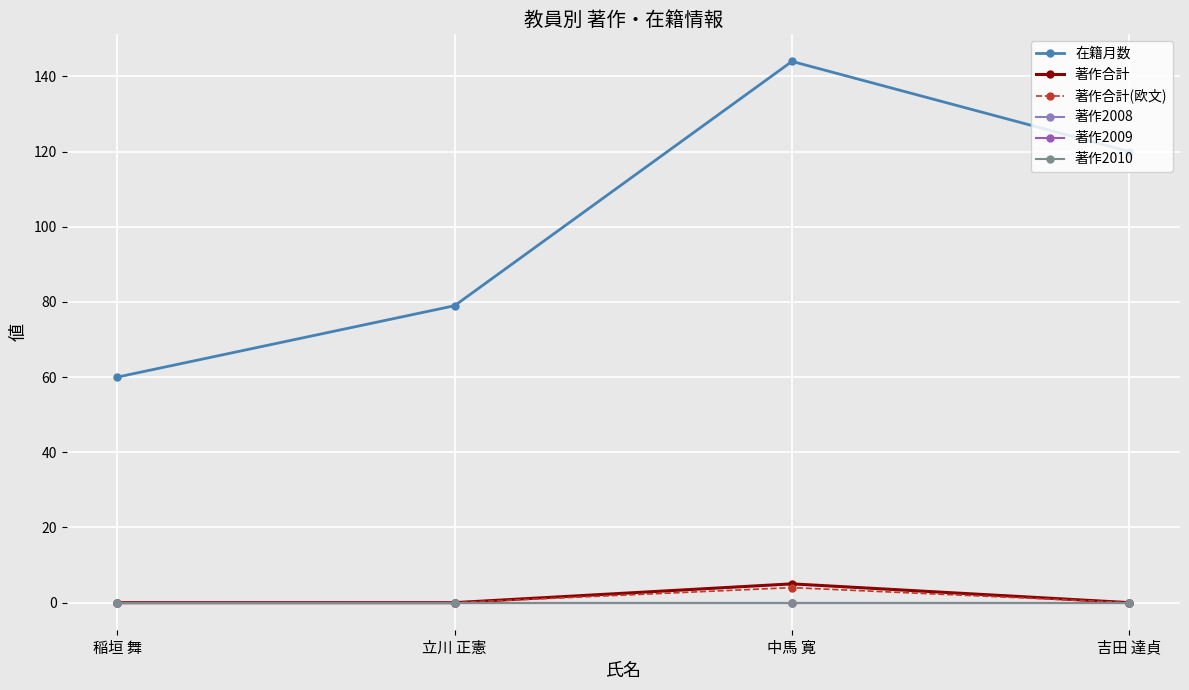

Reading left to right, extract all data points from this chart.

在籍月数: 稲垣 舞=60	立川 正憲=79	中馬 寛=144	吉田 達貞=120
著作合計: 稲垣 舞=0	立川 正憲=0	中馬 寛=5	吉田 達貞=0
著作合計(欧文): 稲垣 舞=0	立川 正憲=0	中馬 寛=4	吉田 達貞=0
著作2008: 稲垣 舞=0	立川 正憲=0	中馬 寛=0	吉田 達貞=0
著作2009: 稲垣 舞=0	立川 正憲=0	中馬 寛=0	吉田 達貞=0
著作2010: 稲垣 舞=0	立川 正憲=0	中馬 寛=0	吉田 達貞=0